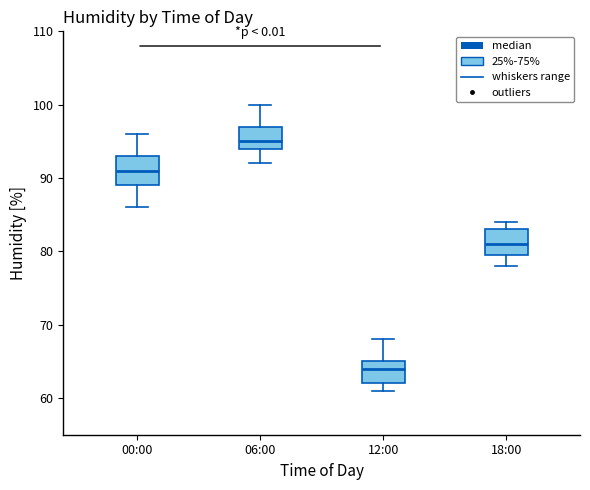

Where does the upper whisker of the box for 00:00 end on the y-axis? The values are not printed on the chart, so give them approximately, as read against the axis.

96